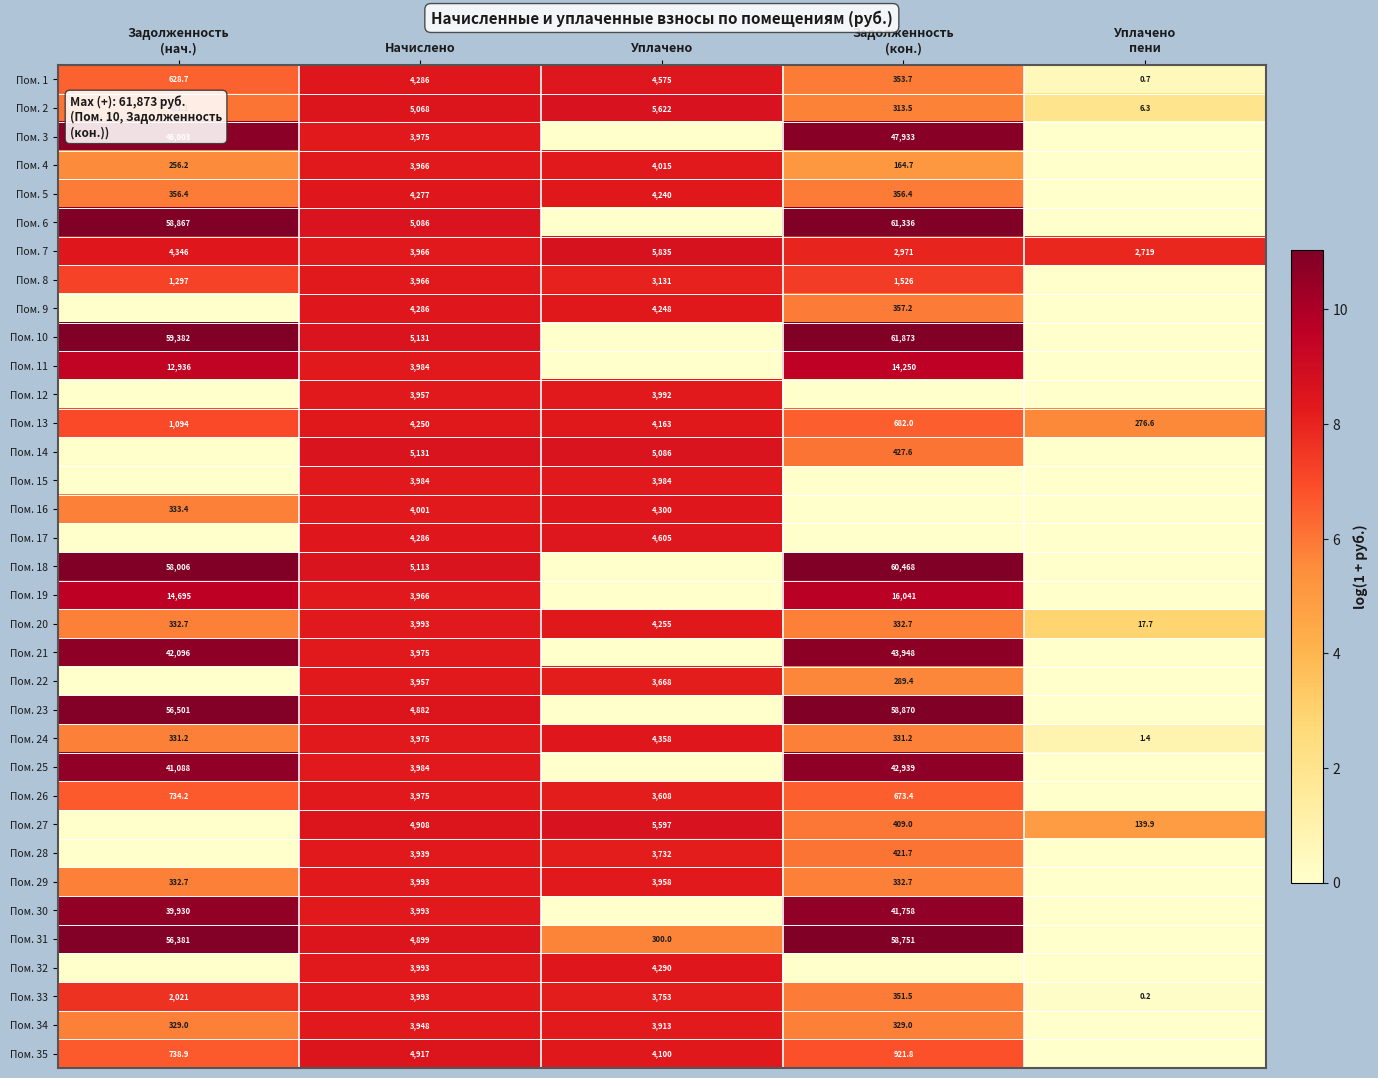

The value of Пом. 15 at Уплачено is 3984.0. True or false?

True